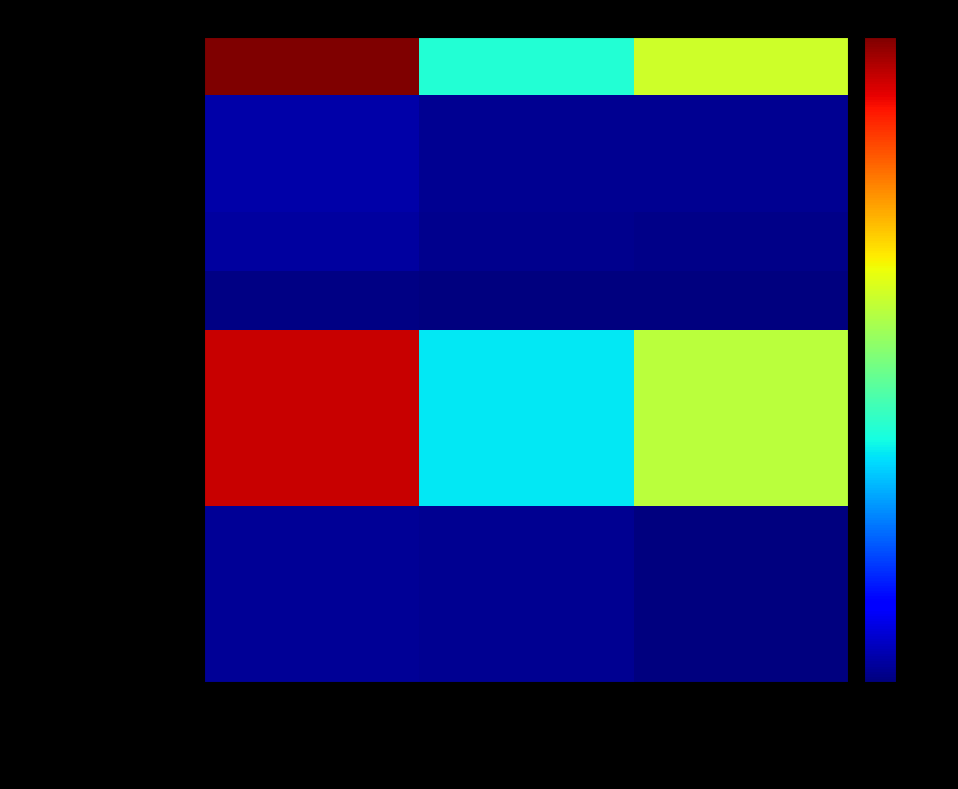

Reading left to right, list all the values displayed in this chart.

Расходы - всего: Утверждено плановых назначений=1101191.2	Исполнено плановых назначений=437143.0	Сумма отклонения=664048.2
Выплаты персоналу: Утверждено плановых назначений=45829.8	Исполнено плановых назначений=23620.1	Сумма отклонения=22209.7
Выплаты персоналу казенных: Утверждено плановых назначений=45829.8	Исполнено плановых назначений=23620.1	Сумма отклонения=22209.7
Фонд оплаты труда: Утверждено плановых назначений=35199.5	Исполнено плановых назначений=18141.4	Сумма отклонения=17058.1
Взносы страхование: Утверждено плановых назначений=10630.3	Исполнено плановых назначений=5478.7	Сумма отклонения=5151.6
Закупка товаров/услуг: Утверждено плановых назначений=1028722.6	Исполнено плановых назначений=391571.3	Сумма отклонения=637151.3
Иные закупки: Утверждено плановых назначений=1028722.6	Исполнено плановых назначений=391571.3	Сумма отклонения=637151.3
Прочая закупка: Утверждено плановых назначений=1028722.6	Исполнено плановых назначений=391571.3	Сумма отклонения=637151.3
Иные бюджетные асс.: Утверждено плановых назначений=26638.8	Исполнено плановых назначений=21951.6	Сумма отклонения=4687.2
Уплата налогов: Утверждено плановых назначений=26638.8	Исполнено плановых назначений=21951.6	Сумма отклонения=4687.2
Уплата иных платежей: Утверждено плановых назначений=26638.8	Исполнено плановых назначений=21951.6	Сумма отклонения=4687.2